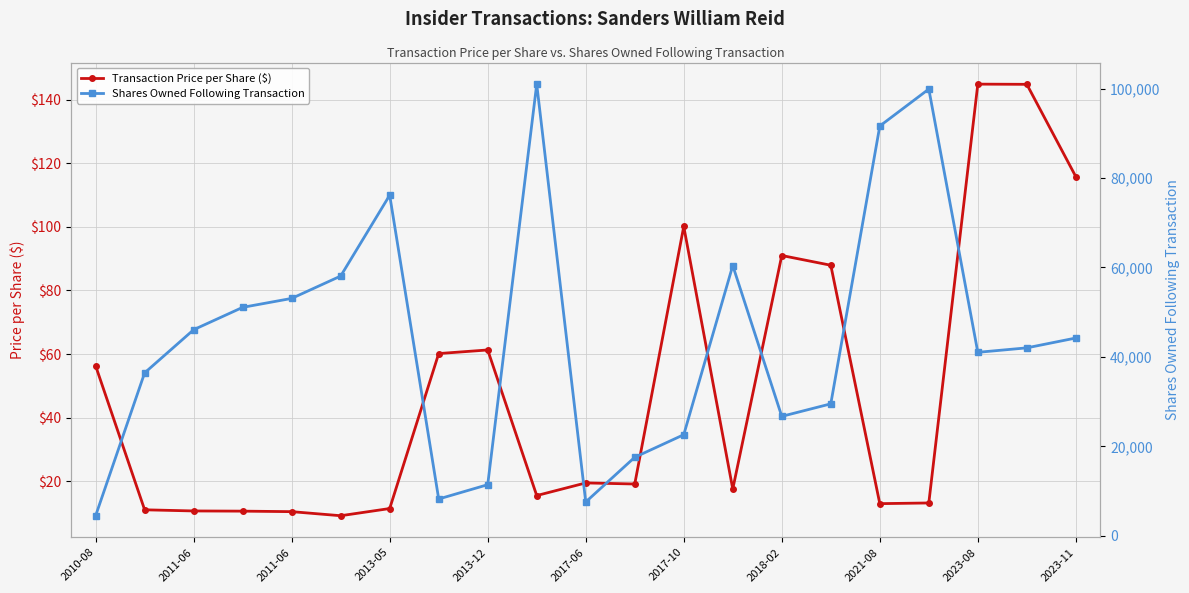

How many data points in Transaction Price per Share ($) are above 19?

11